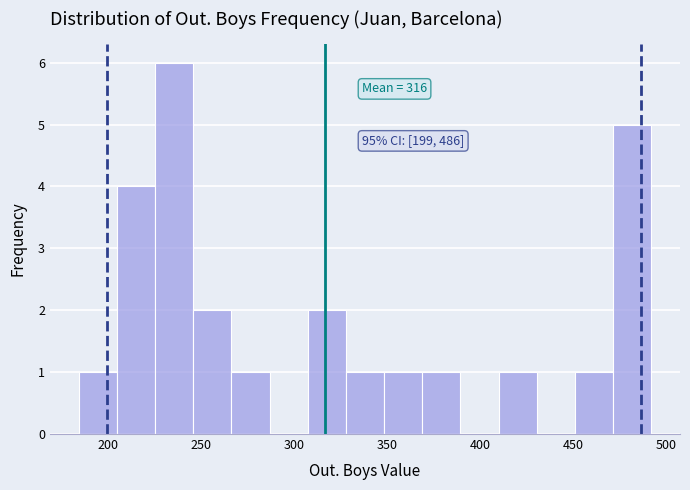

Over which range of the x-axis is the bar tallest?

225 to 245